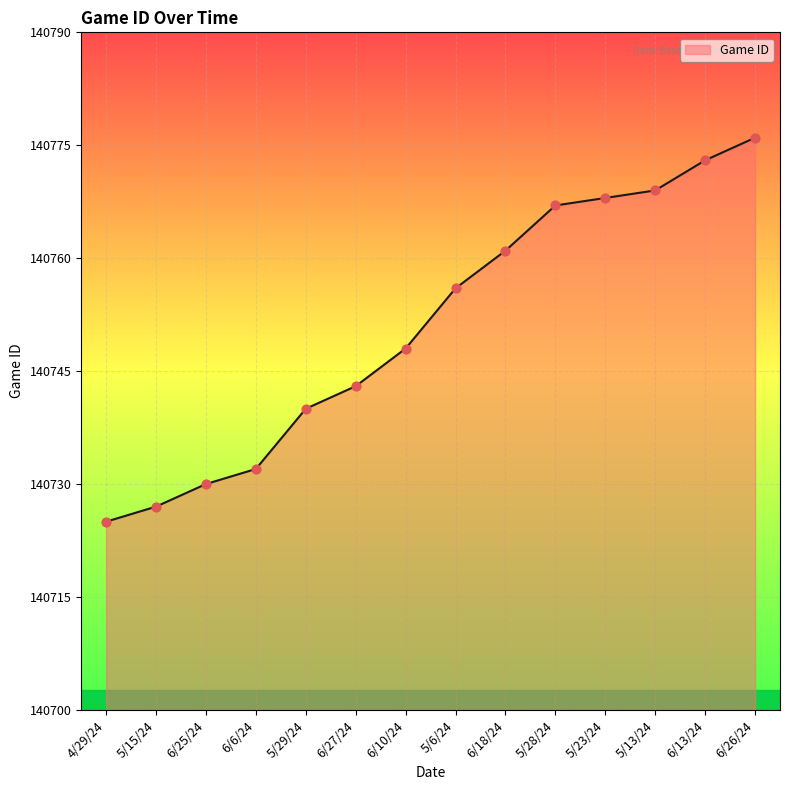

What is the change in value from 4/29/24 to 5/28/24?

+42